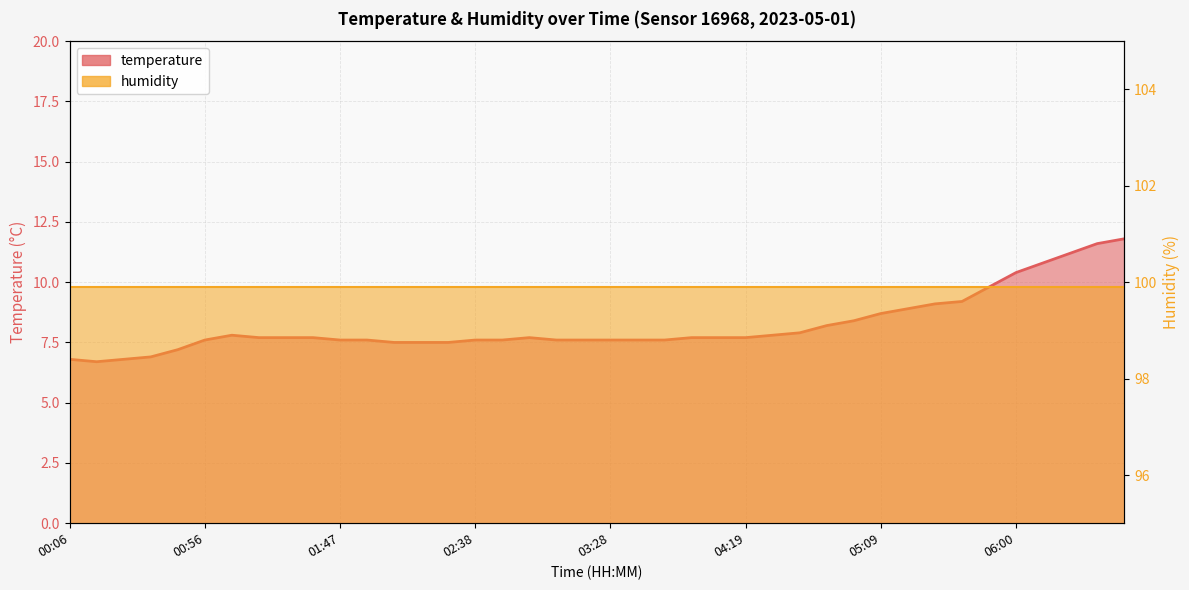

What is the difference between the maximum and minimum values?

5.1